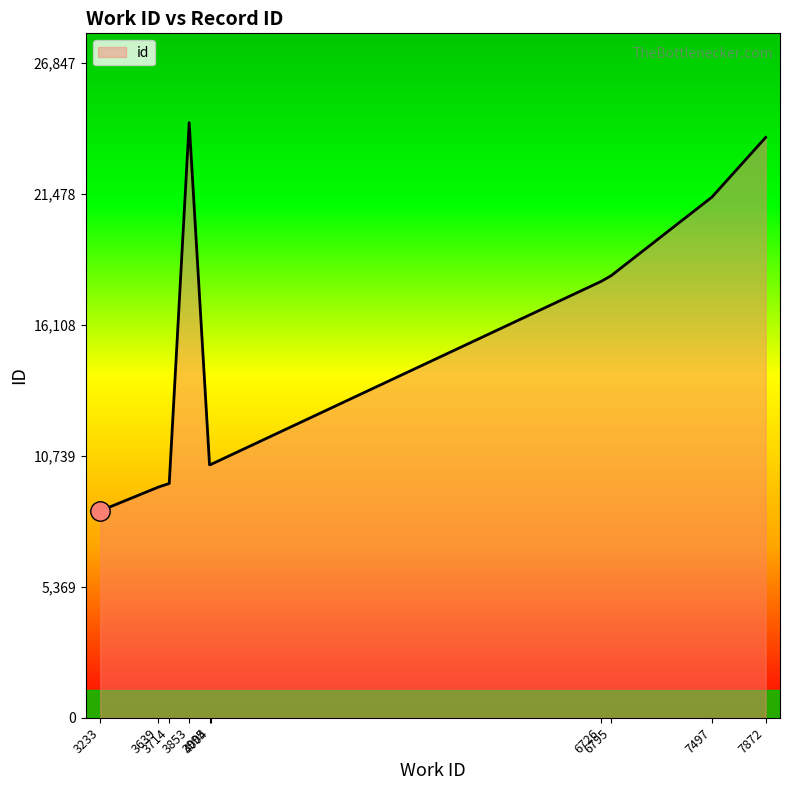

Where does the data first go above 17897?

3853